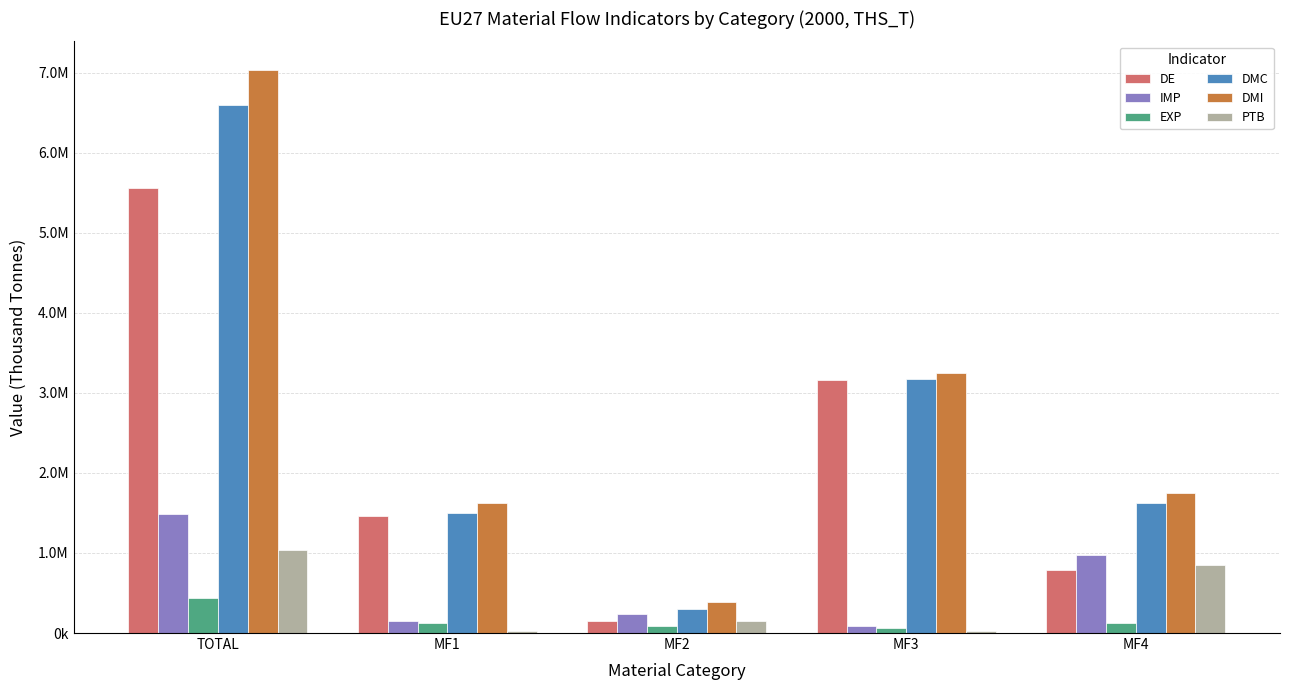

Which series has the widest spread of values?

DMI